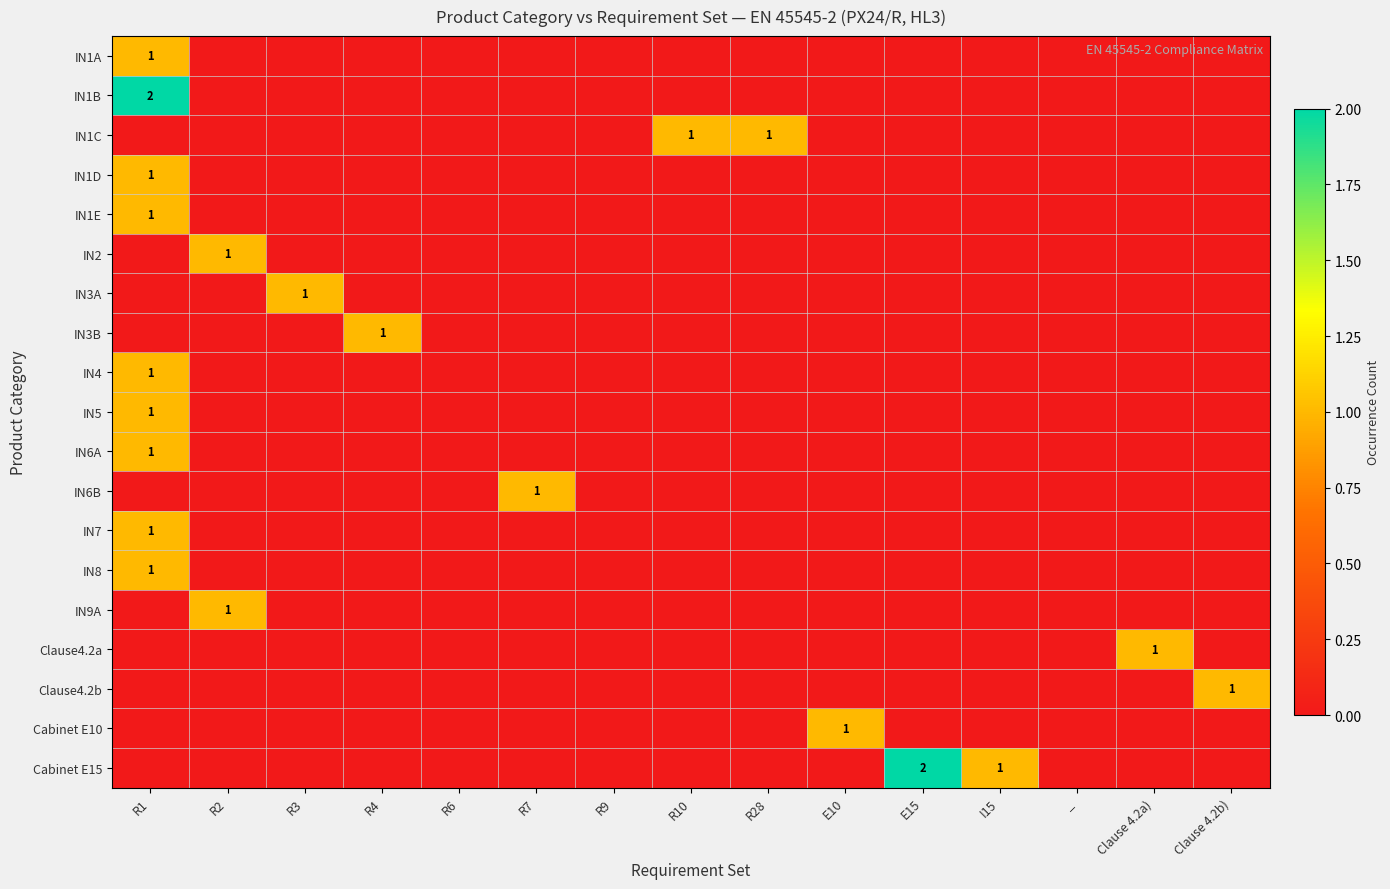

How many positive values does the IN6A series have?

1